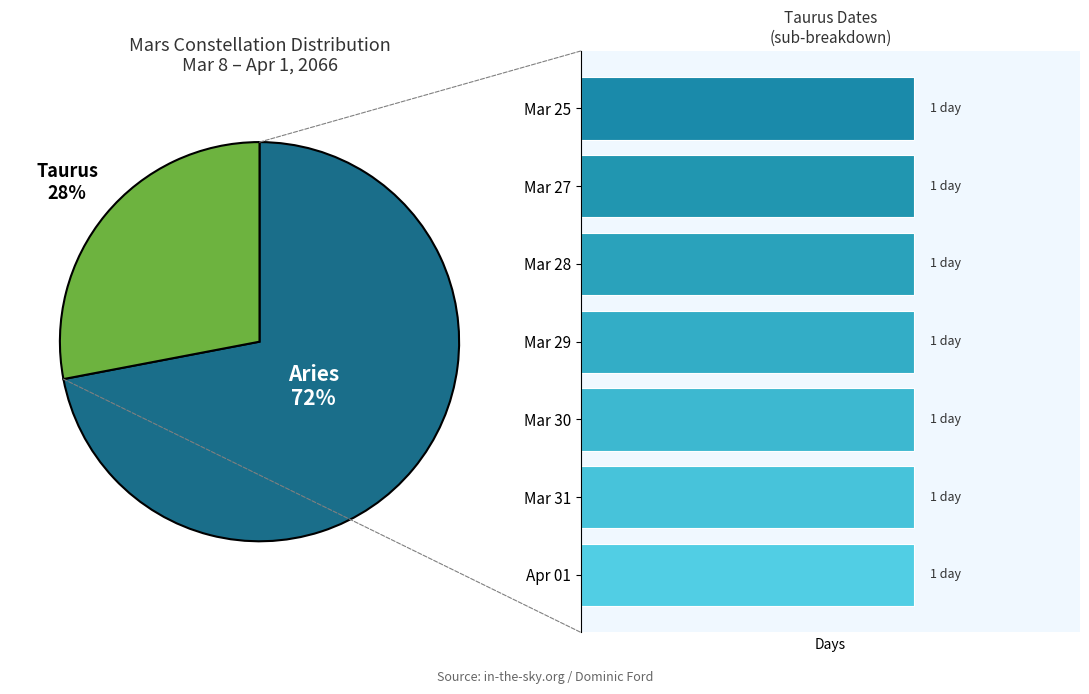

To the nearest percent, what percentage of the pie is Taurus?

28%